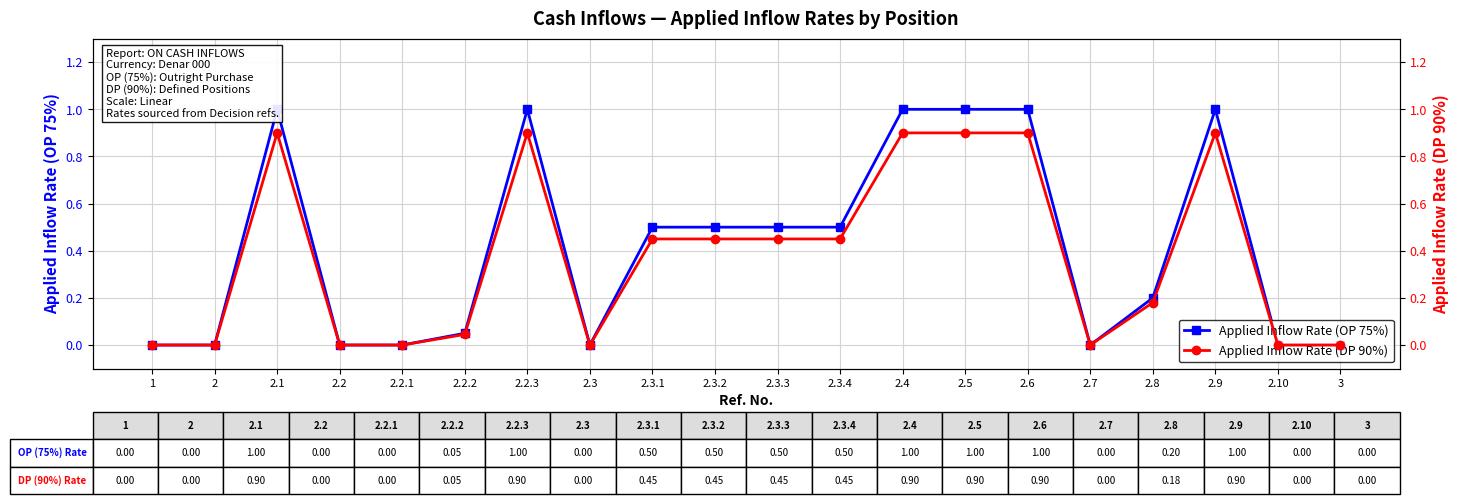

True or false: Applied Inflow Rate (OP 75%) has a value of 0.5 at 2.3.1.

True